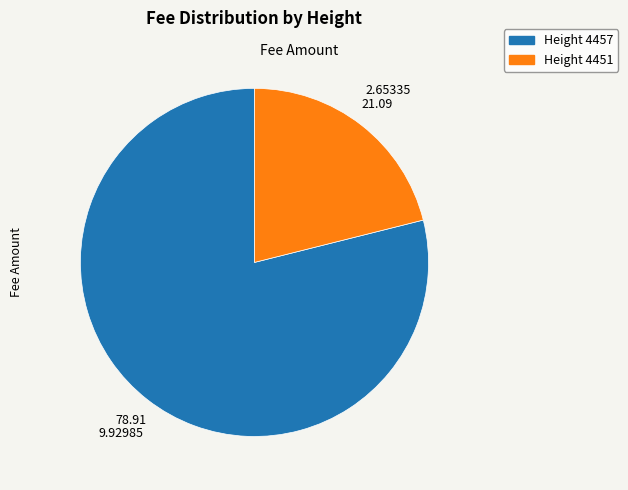

Is there any slice that represents more than half of the pie?

Yes